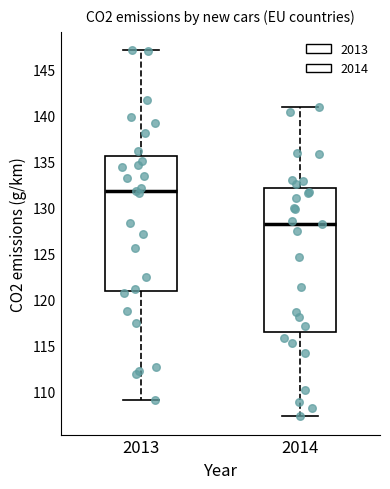

Where does the lower whisker of the box at x = 2013 end on the y-axis? The values are not printed on the chart, so give them approximately, as read against the axis.

109.0